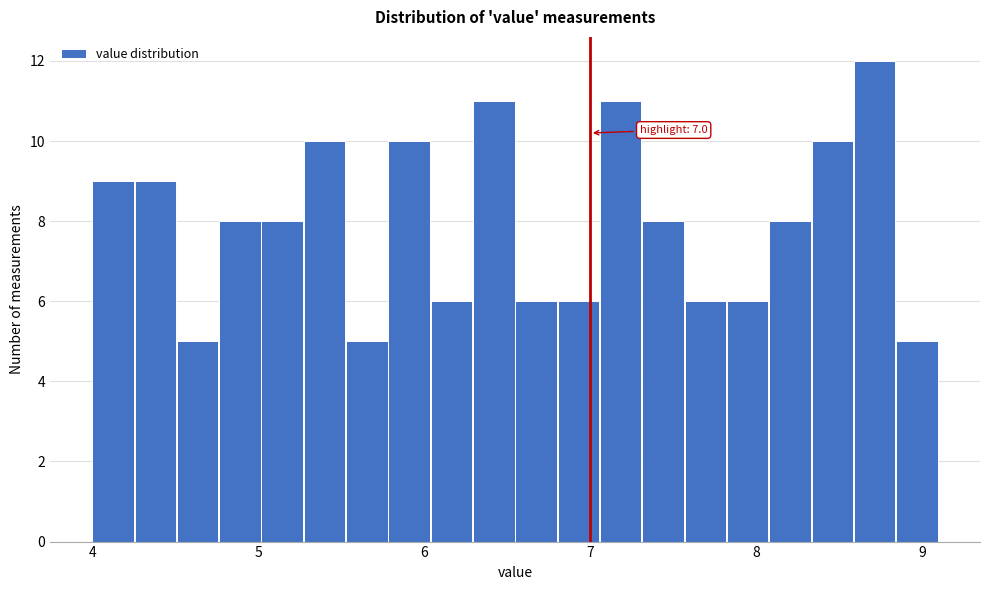

Around what value on the x-axis is the tallest bar? Give the approximate position of its centre, as read against the axis.

8.7